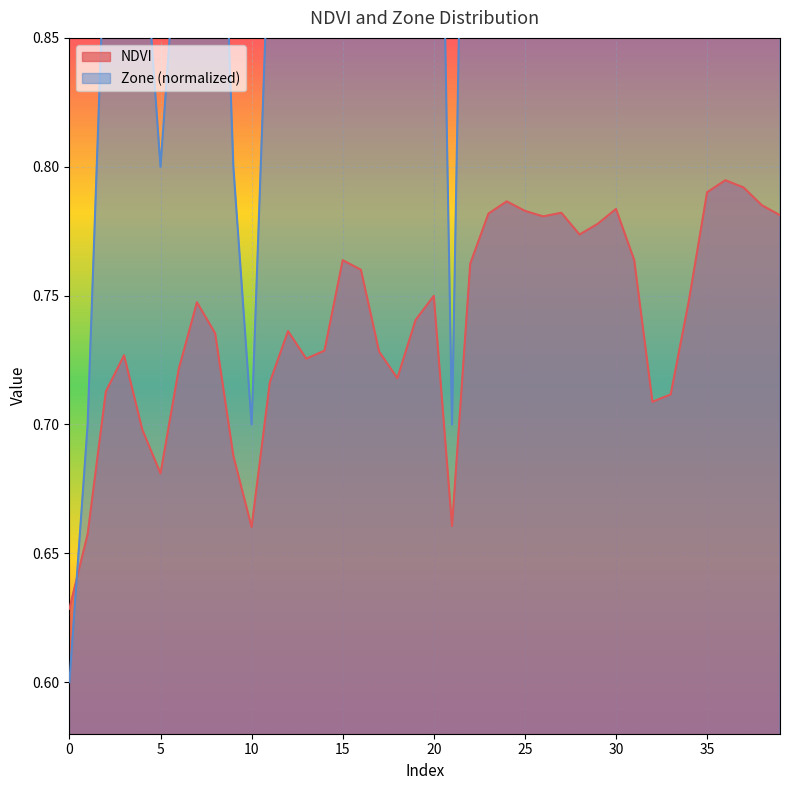

How many times do Zone and NDVI cross each other?

1